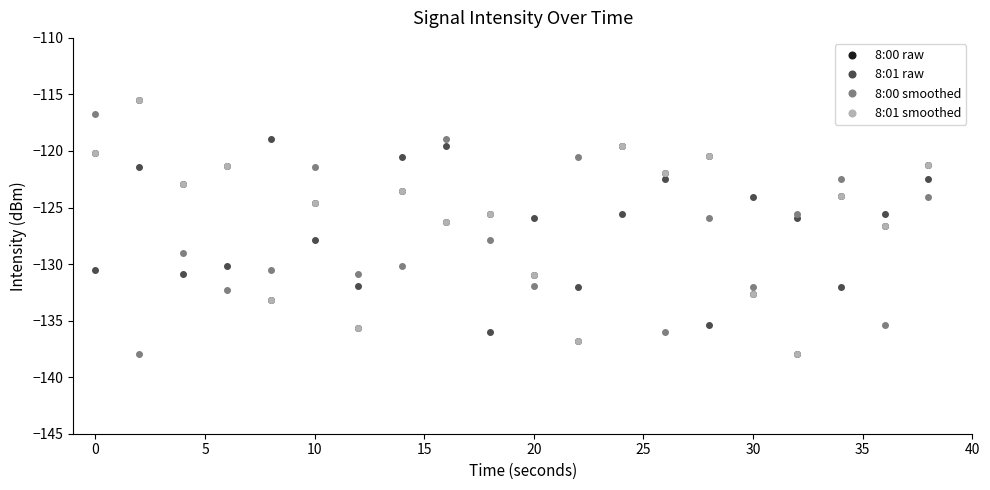

Does the chart have visible grid lines?

No